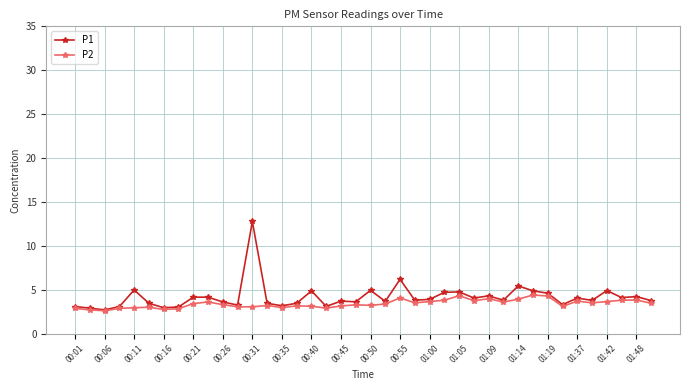

True or false: P1 has more than 0 points higher than both neighbors.

True